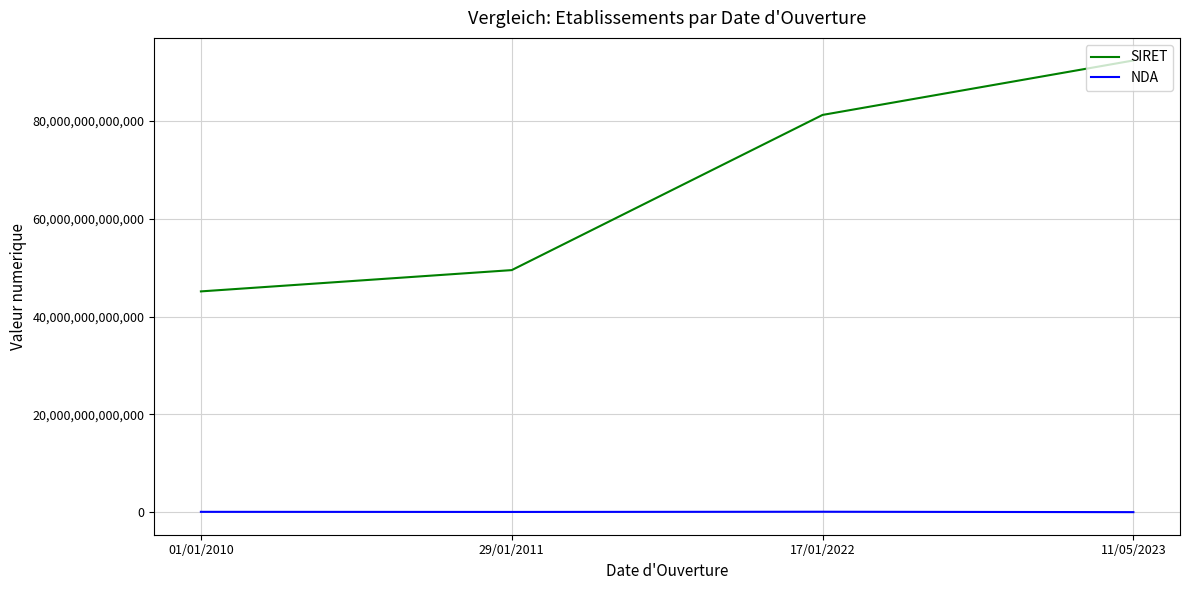

Which label corresponds to the largest value in the chart?

11/05/2023